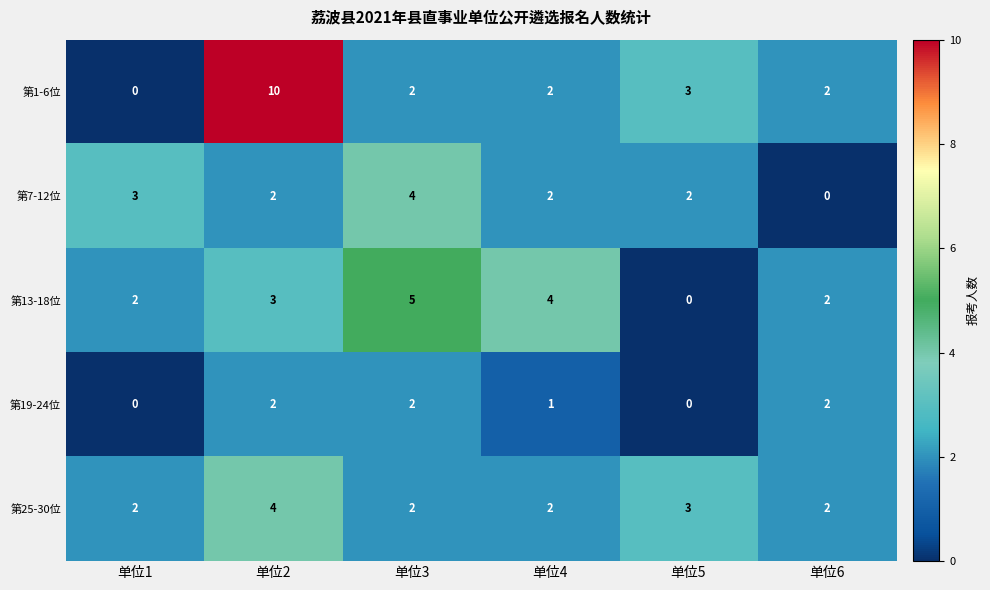

Which series has the largest total across all categories?

第1-6位